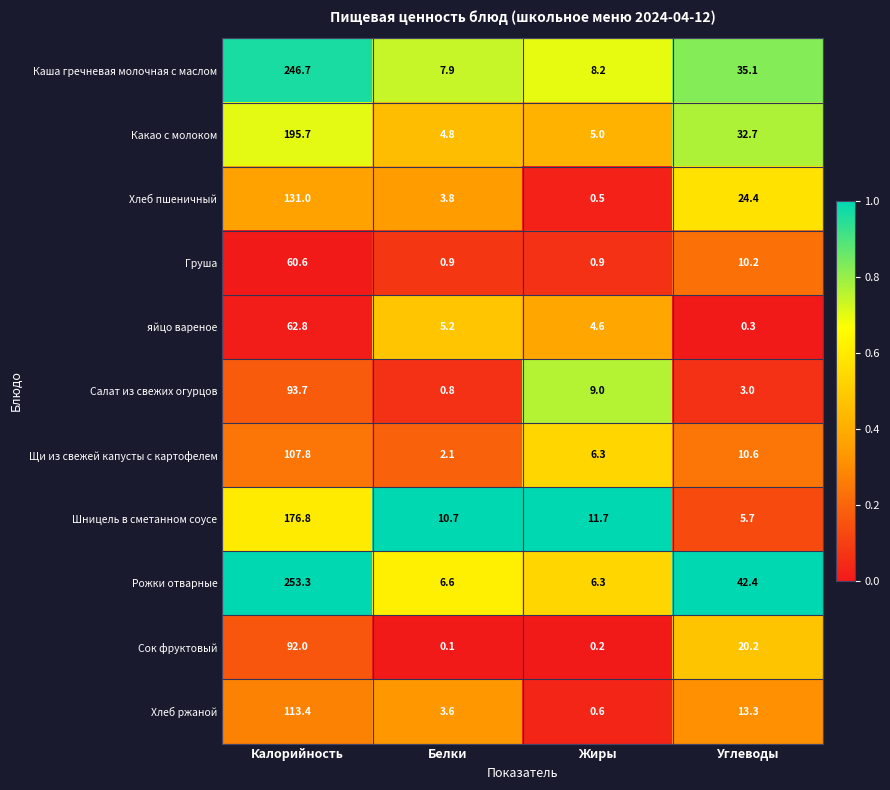

List the series in order of their peak value, highest first.

Рожки отварные, Каша гречневая молочная с маслом, Какао с молоком, Шницель в сметанном соусе, Хлеб пшеничный, Хлеб ржаной, Щи из свежей капусты с картофелем, Салат из свежих огурцов, Сок фруктовый, яйцо вареное, Груша